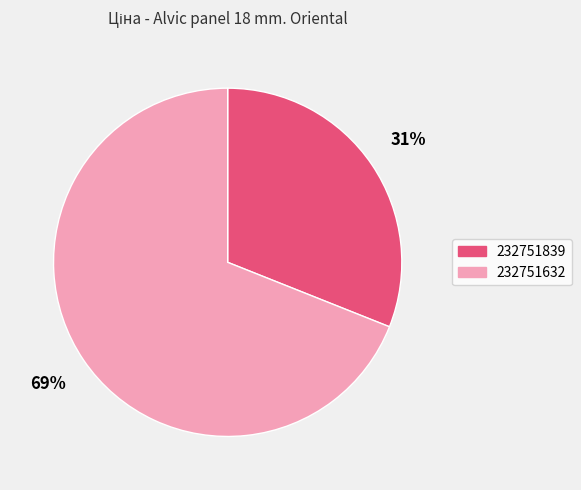

Rank the categories by value from highest to lowest.

232751632, 232751839